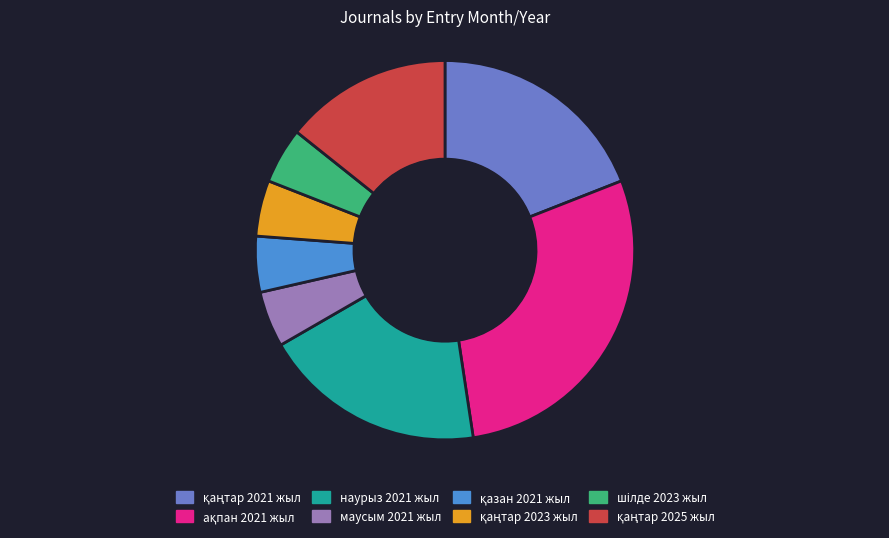

Is it true that маусым 2021 жыл is 14% of the pie?

False